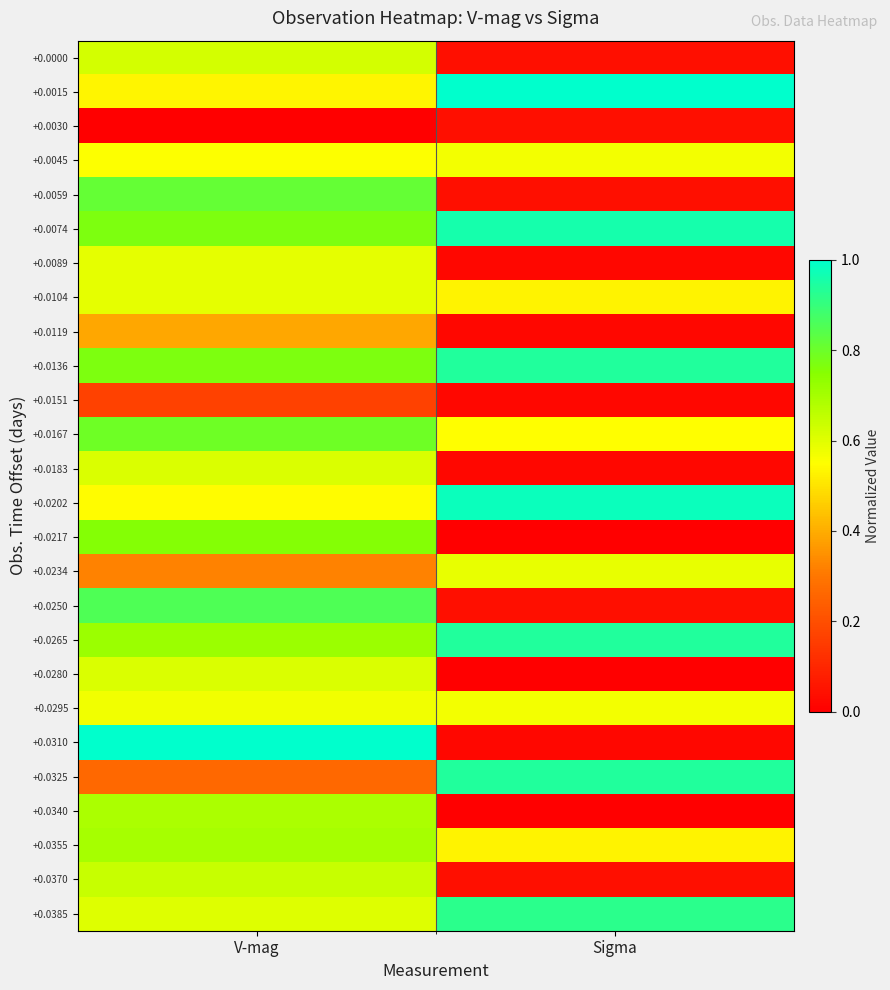

List the series in order of their peak value, highest first.

+0.0015, +0.0310, +0.0202, +0.0074, +0.0136, +0.0265, +0.0325, +0.0385, +0.0250, +0.0059, +0.0167, +0.0217, +0.0355, +0.0340, +0.0370, +0.0000, +0.0183, +0.0280, +0.0089, +0.0104, +0.0234, +0.0295, +0.0045, +0.0119, +0.0151, +0.0030